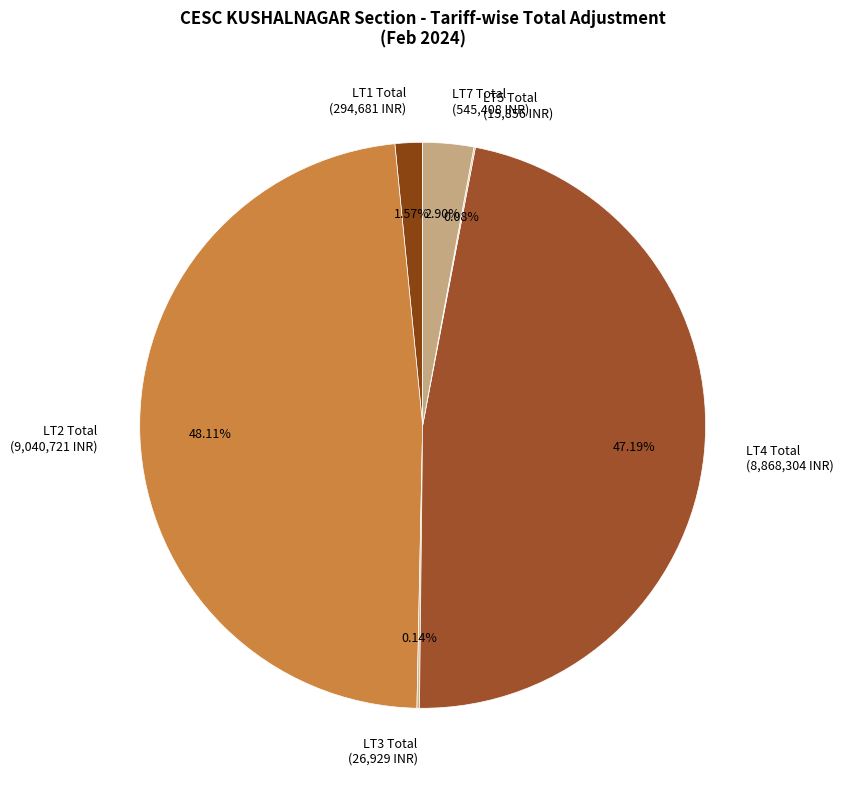

Do LT2 Total (9,040,721 INR) and LT7 Total (545,408 INR) together represent more than half of the pie?

Yes